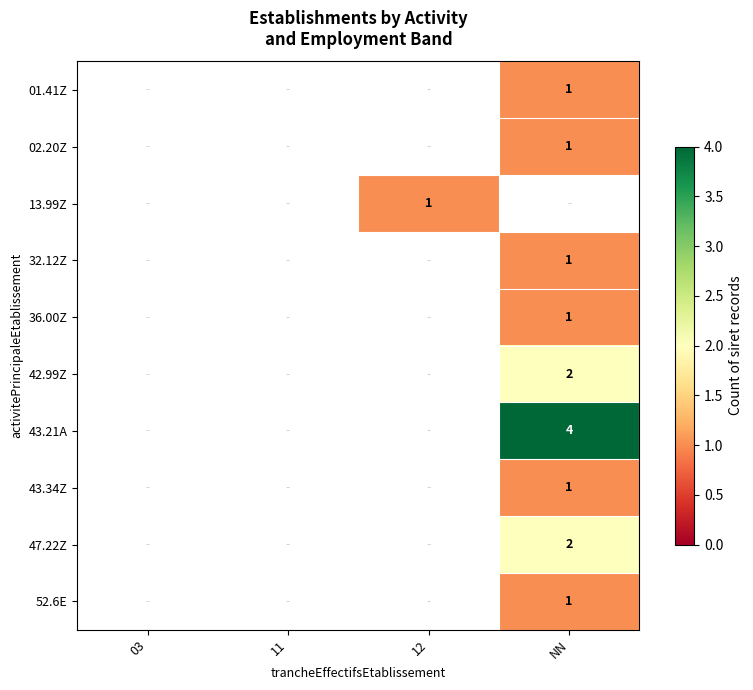

How many series are shown in this chart?

10